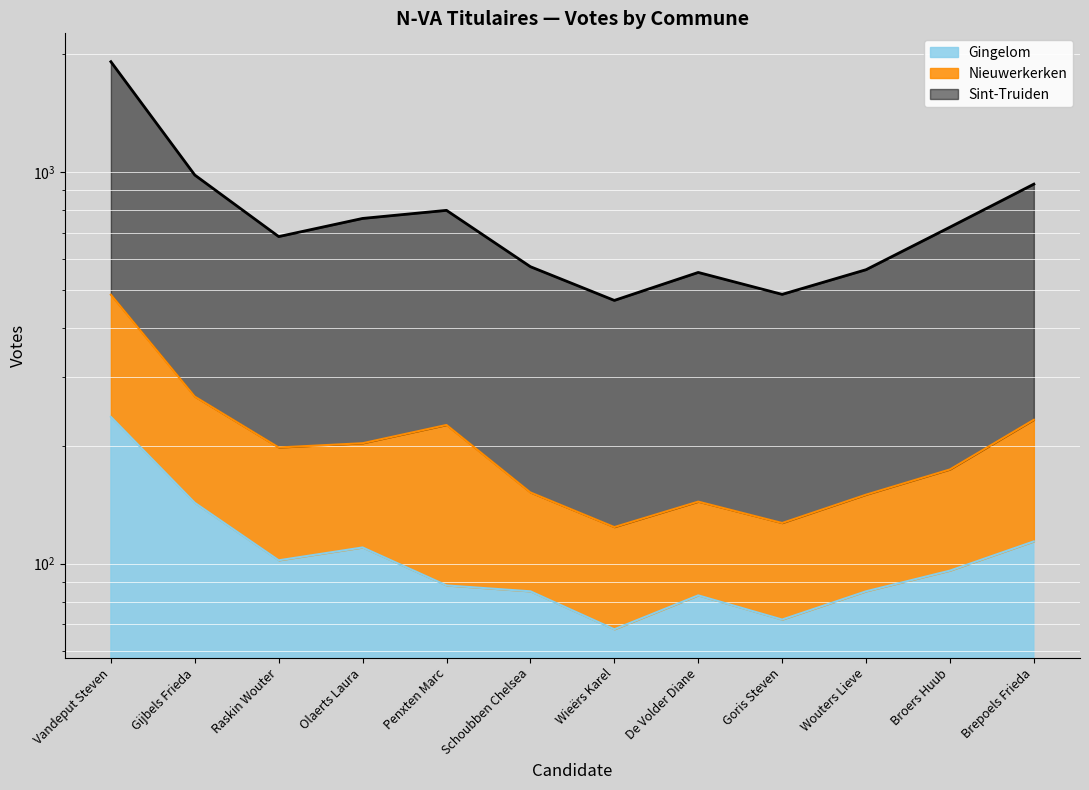

Read the Sint-Truiden value at Broers Huub.

723